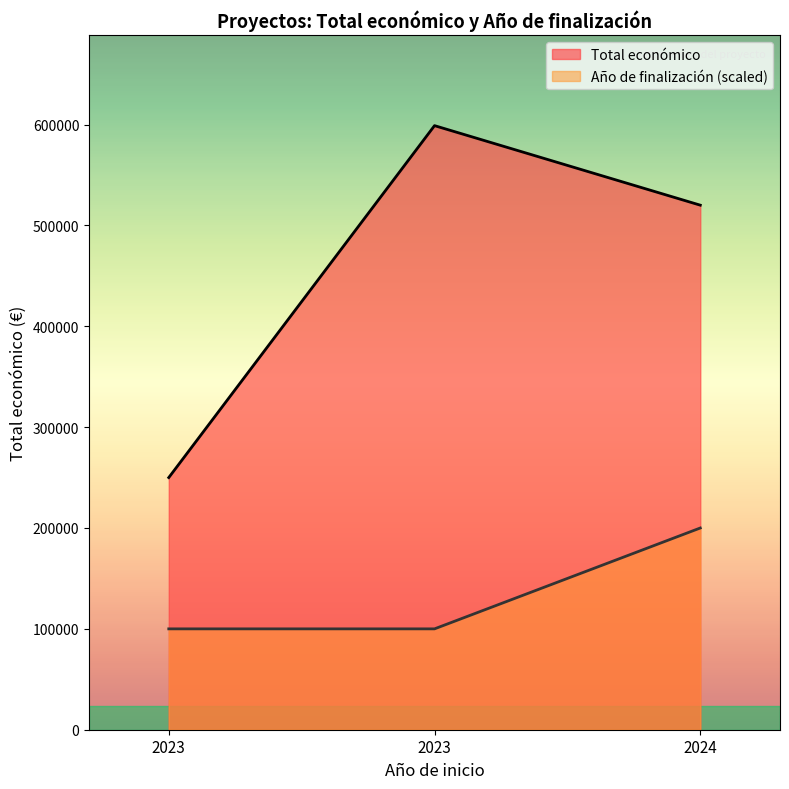

Reading left to right, transcribe all the data shown in this chart.

Total económico: 2023=250000	2023=598909	2024=520062
Año de finalización: 2023=100000	2023=100000	2024=200000